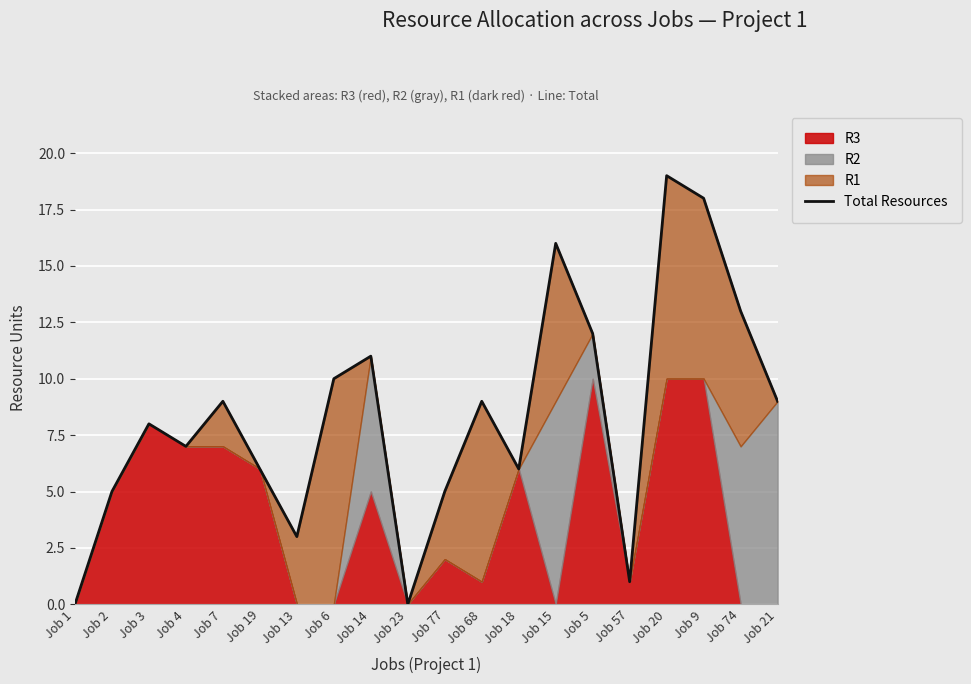

What is the average value?

8